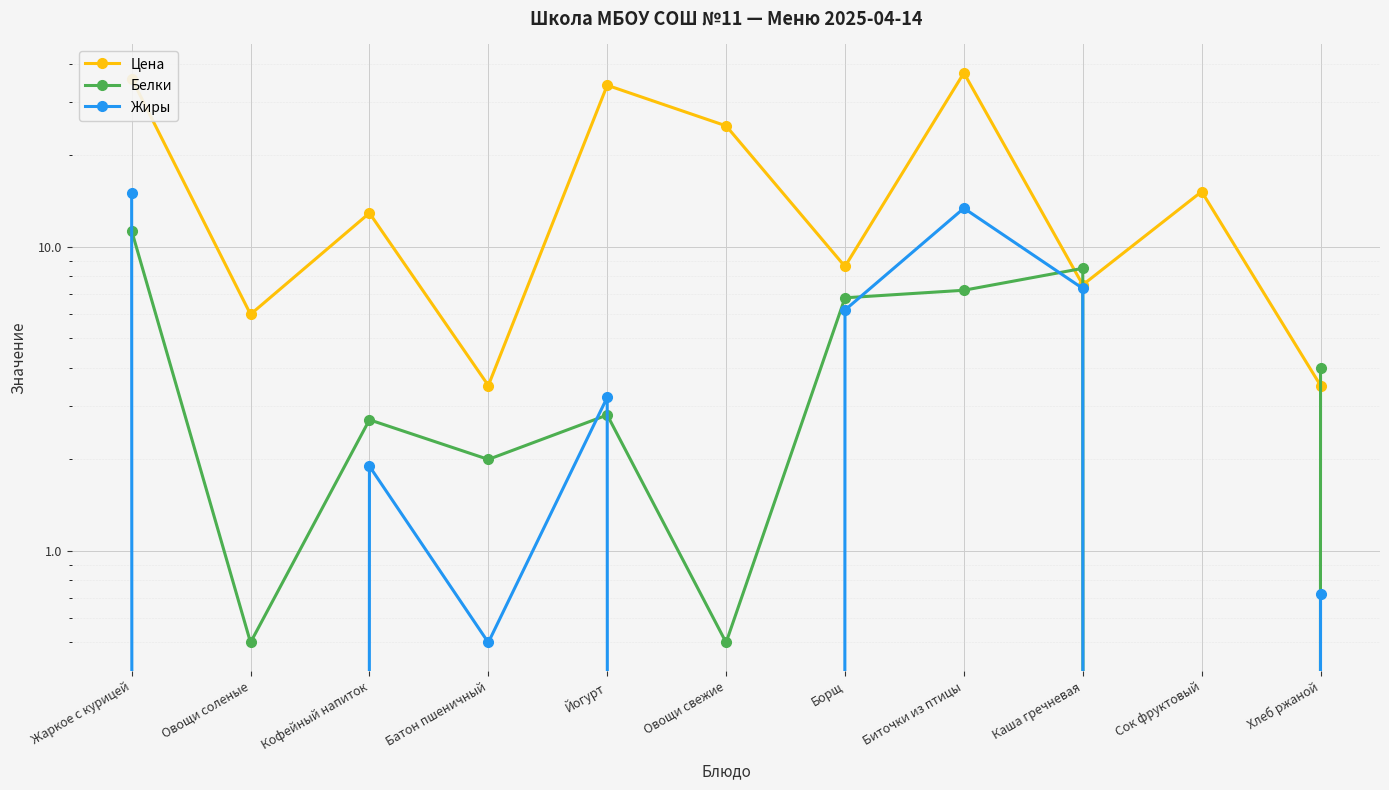

List the series in order of their peak value, lowest first.

Белки, Жиры, Цена